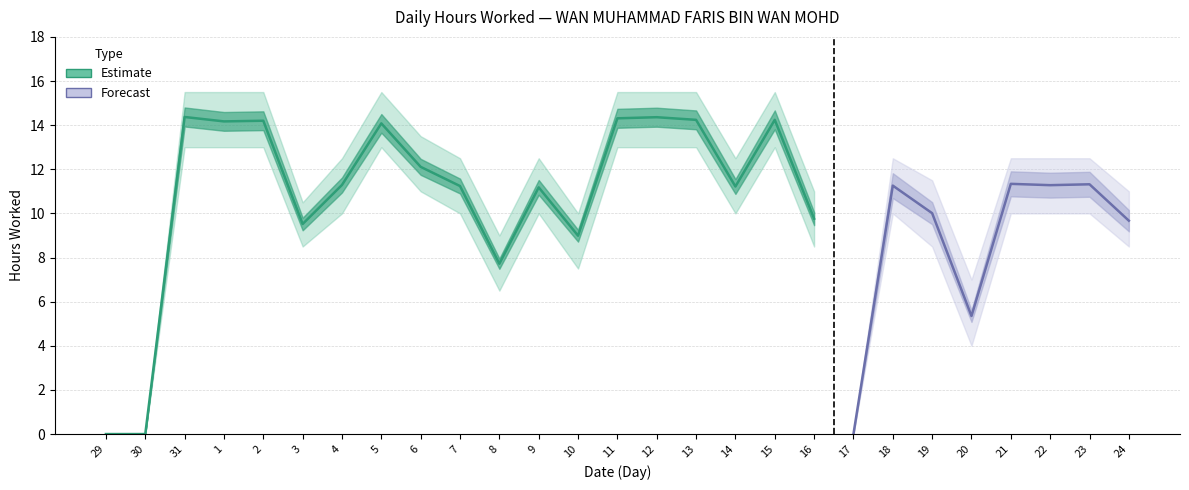

Reading right to left, what are all the values shown in this chart?

Hours Worked: 24=9.7	23=11.3	22=11.3	21=11.3	20=5.3	19=10.0	18=11.3	17=0.0	16=9.8	15=14.2	14=11.2	13=14.2	12=14.4	11=14.3	10=9.0	9=11.2	8=7.7	7=11.2	6=12.1	5=14.1	4=11.3	3=9.5	2=14.2	1=14.2	31=14.4	30=0.0	29=0.0
Upper Bound: 24=11.0	23=12.5	22=12.5	21=12.5	20=7.0	19=11.5	18=12.5	17=0.0	16=11.0	15=15.5	14=12.5	13=15.5	12=15.5	11=15.5	10=10.0	9=12.5	8=9.0	7=12.5	6=13.5	5=15.5	4=12.5	3=10.5	2=15.5	1=15.5	31=15.5	30=0.0	29=0.0
Lower Bound: 24=8.5	23=10.0	22=10.0	21=10.0	20=4.0	19=8.5	18=10.0	17=0.0	16=8.5	15=13.0	14=10.0	13=13.0	12=13.0	11=13.0	10=7.5	9=10.0	8=6.5	7=10.0	6=11.0	5=13.0	4=10.0	3=8.5	2=13.0	1=13.0	31=13.0	30=0.0	29=0.0